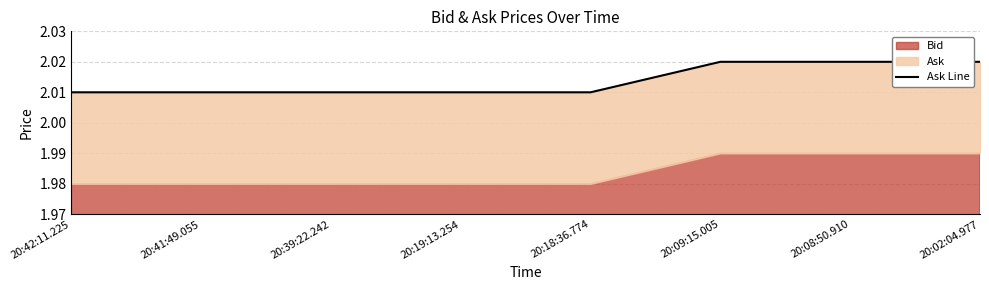

How many data points does each series have?

8